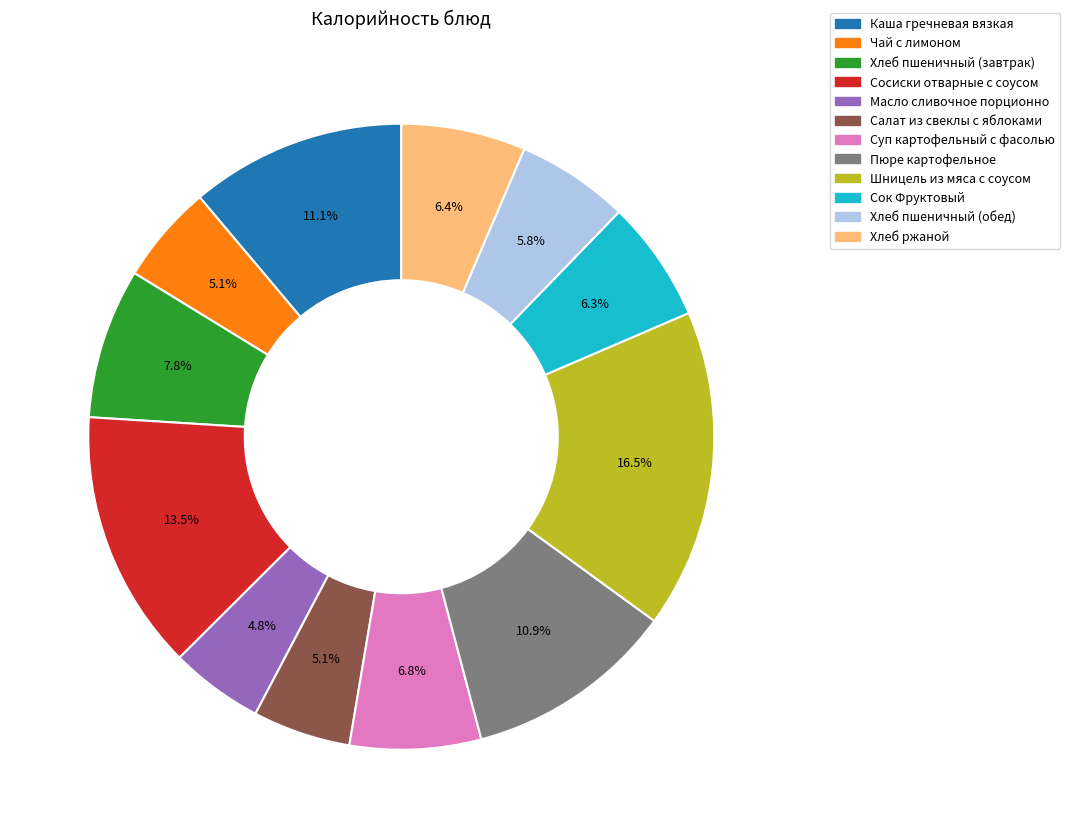

How much of the chart is everything except Хлеб пшеничный (обед)?

94.2%